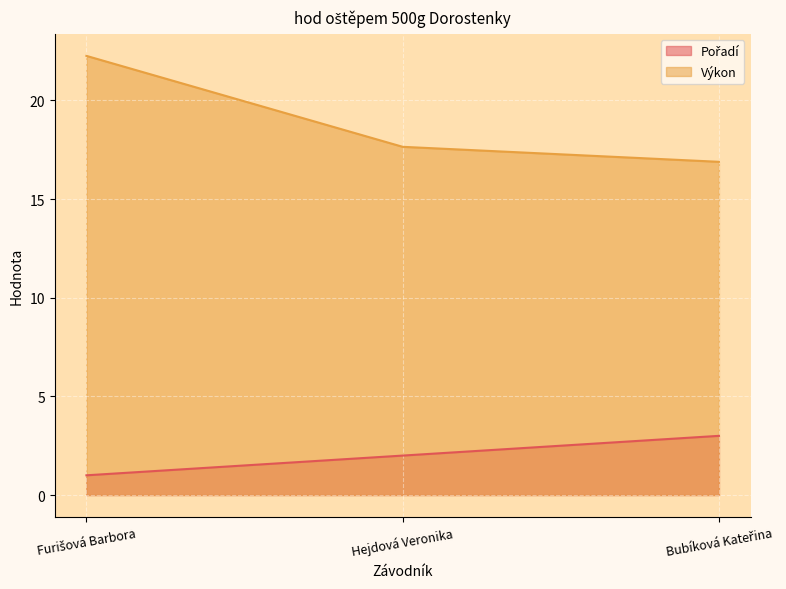

At which label is Pořadí closest to 2?

Hejdová Veronika